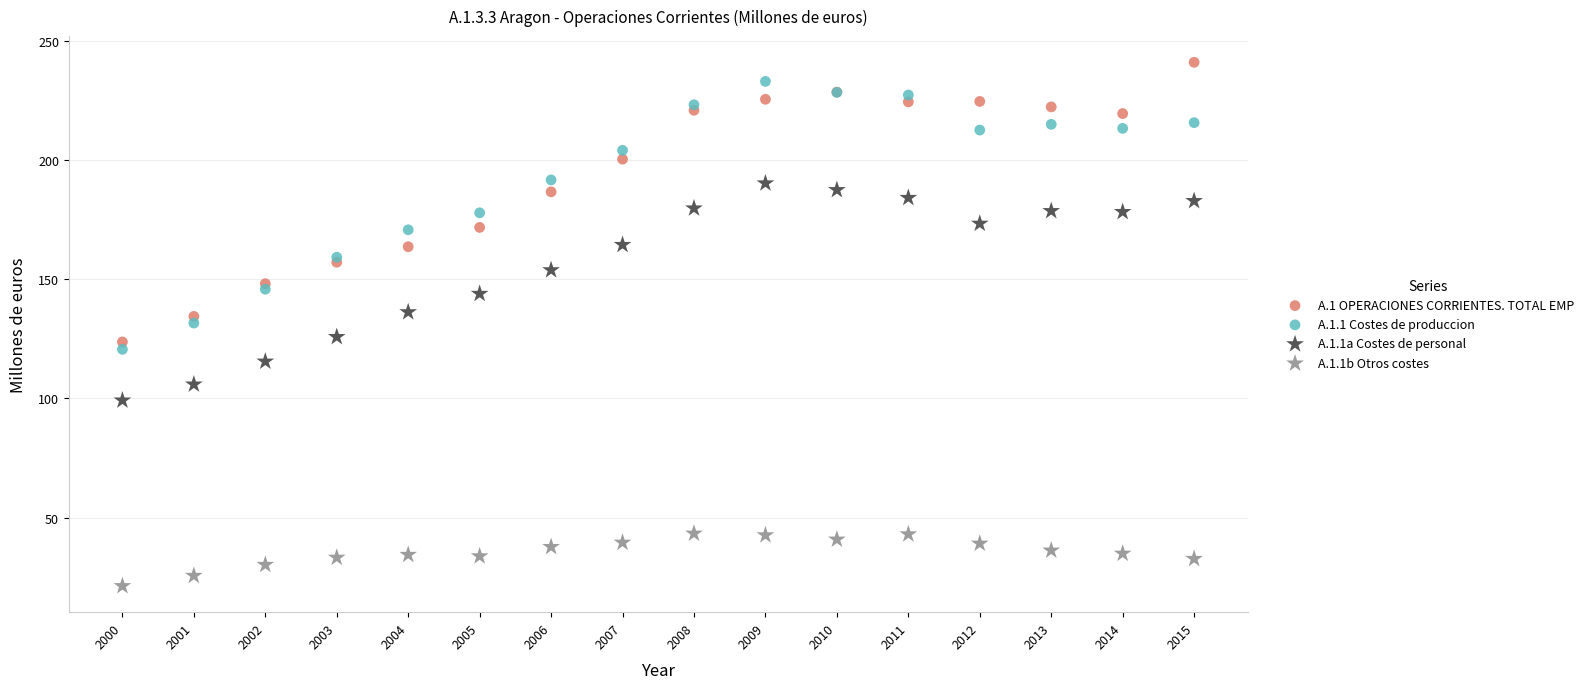

Which series contains the highest Y value?

A.1 OPERACIONES CORRIENTES. TOTAL EMP